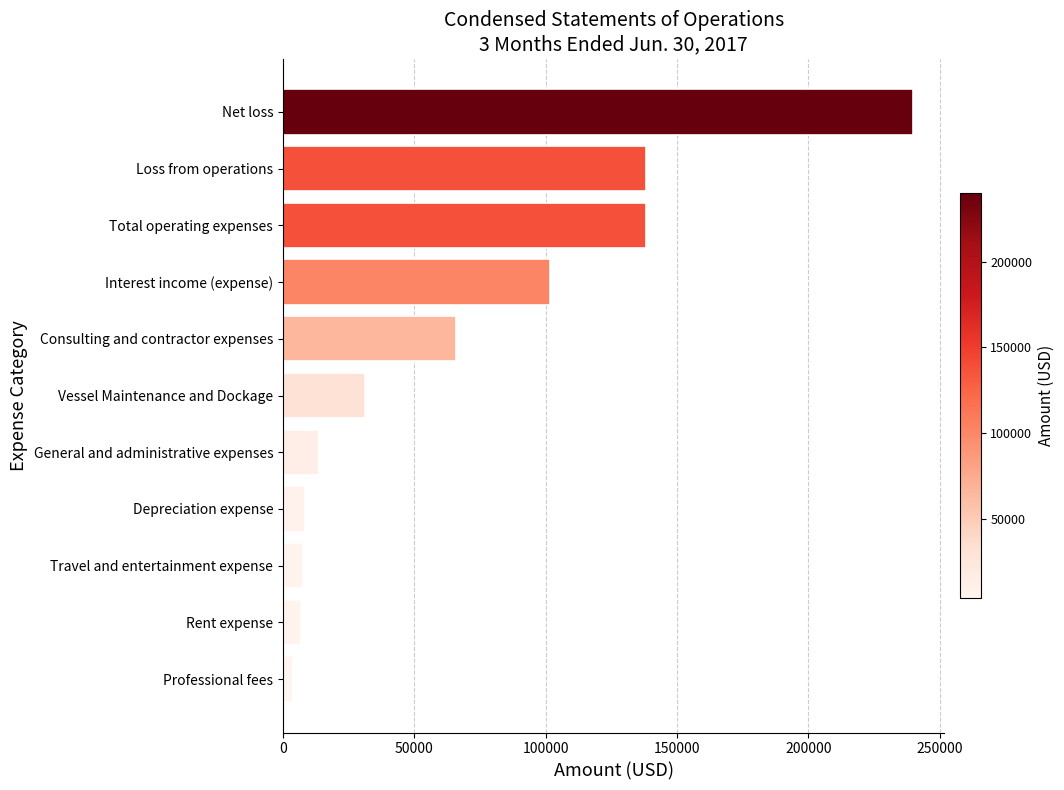

Is it true that the value at Interest income (expense) is 43678?

False